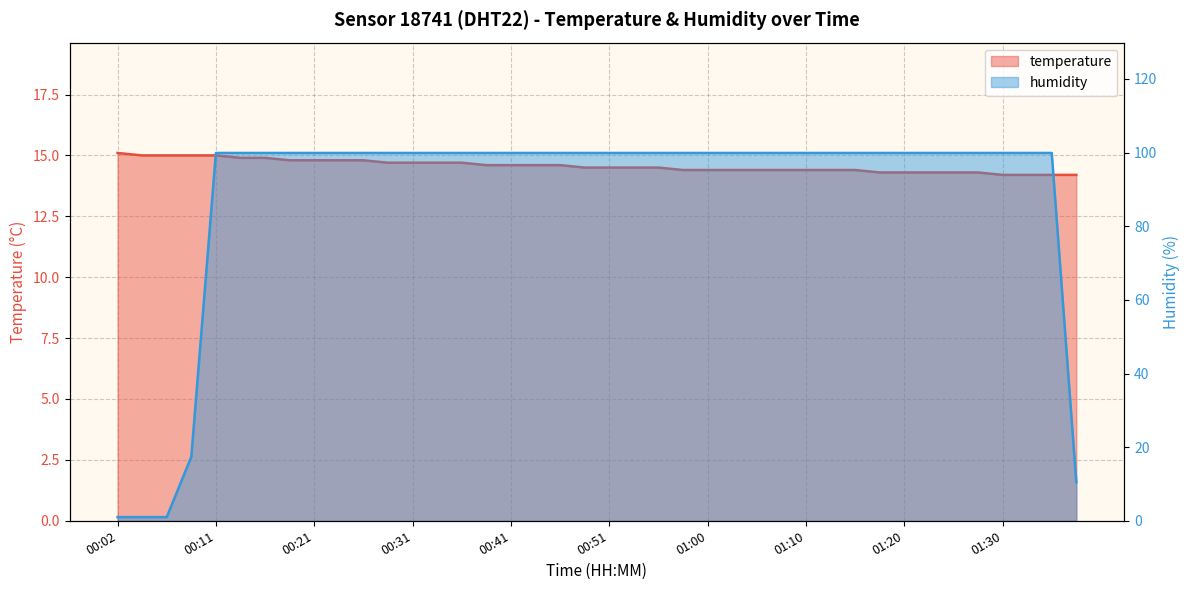

What is the value of the temperature point at the 20th from the left?

14.5